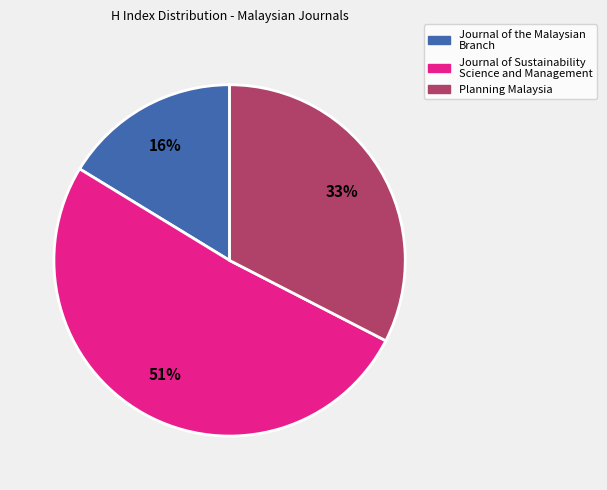

Rank the categories by value from lowest to highest.

Journal of the Malaysian Branch, Planning Malaysia, Journal of Sustainability Science and Management